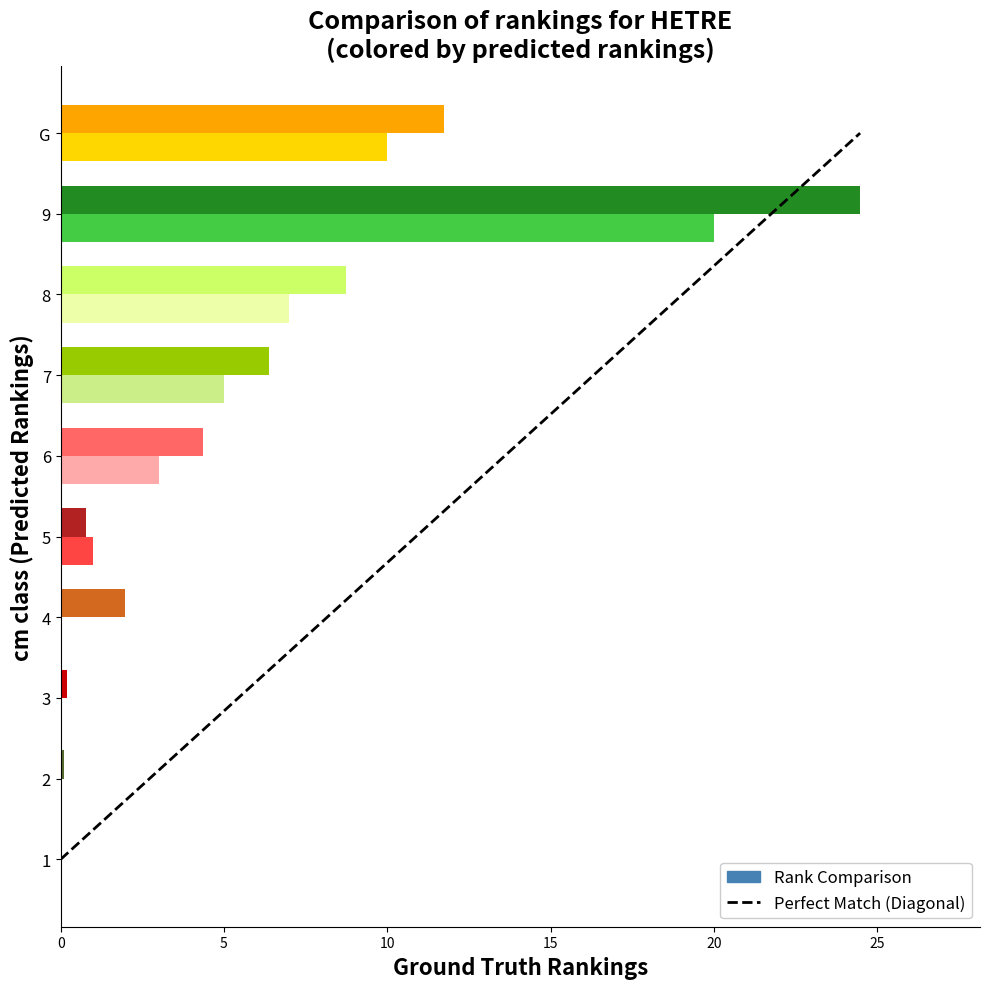

What is the label of the 4th bar from the left?

4